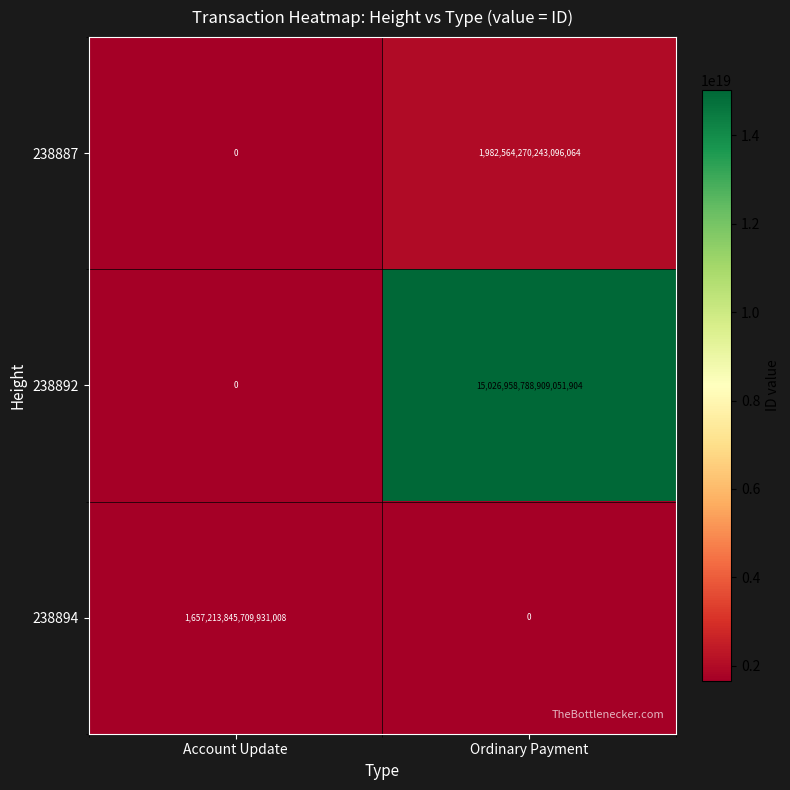

Where is 238892 nearest to the value 7513479394454525952?

Account Update